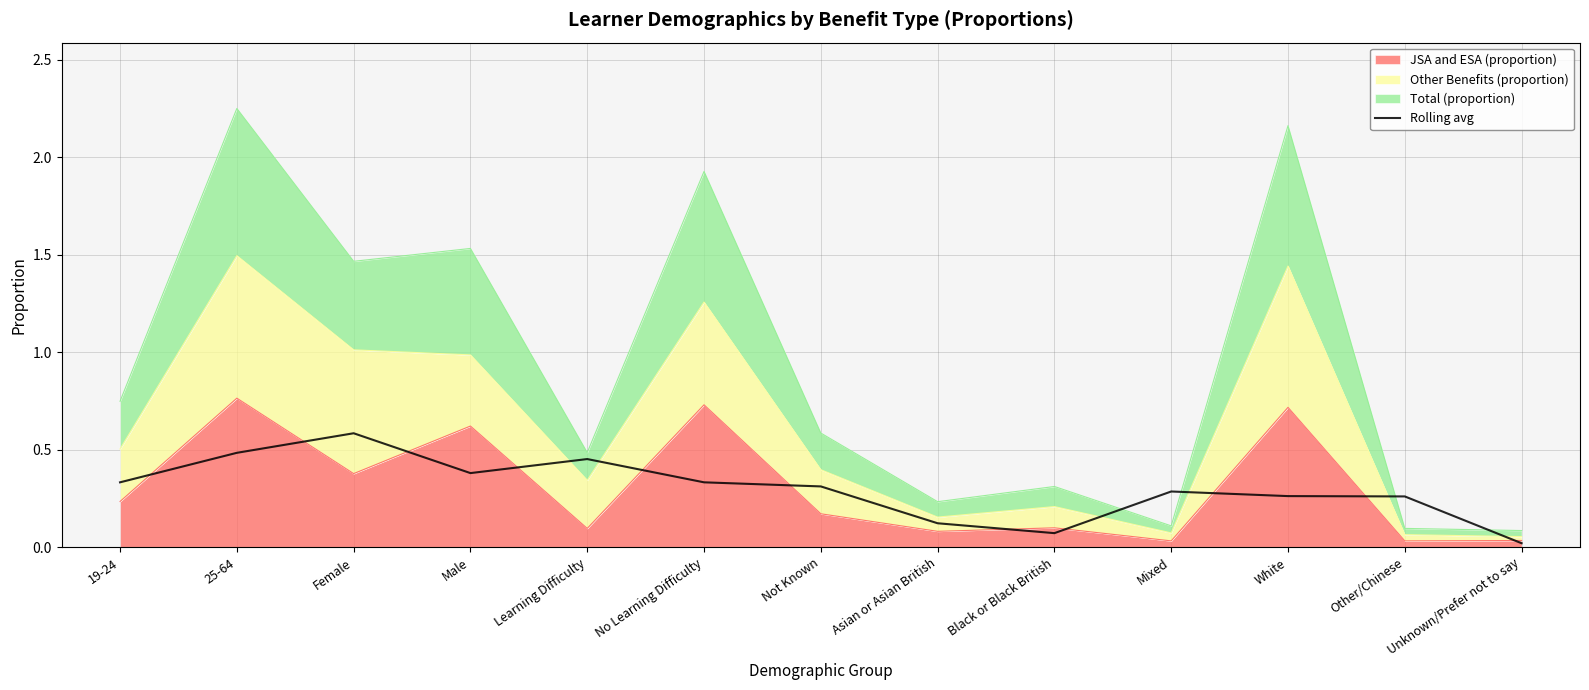

True or false: the data shows 0.3 at Not Known.

True